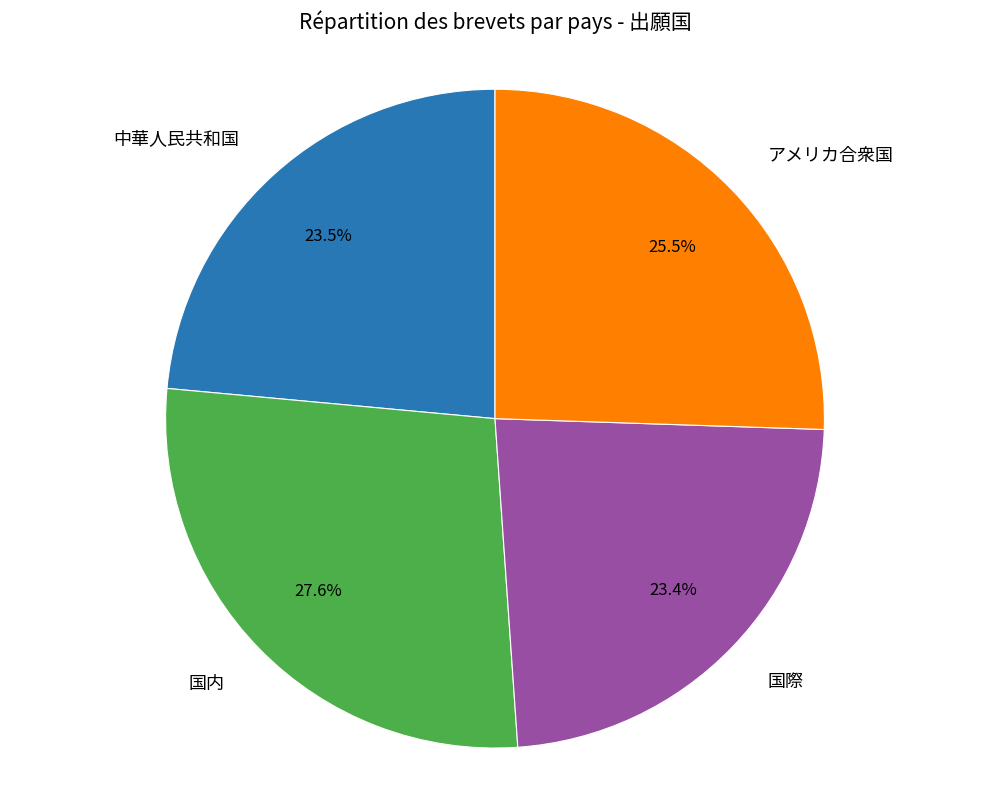

Which slice is the largest?

国内